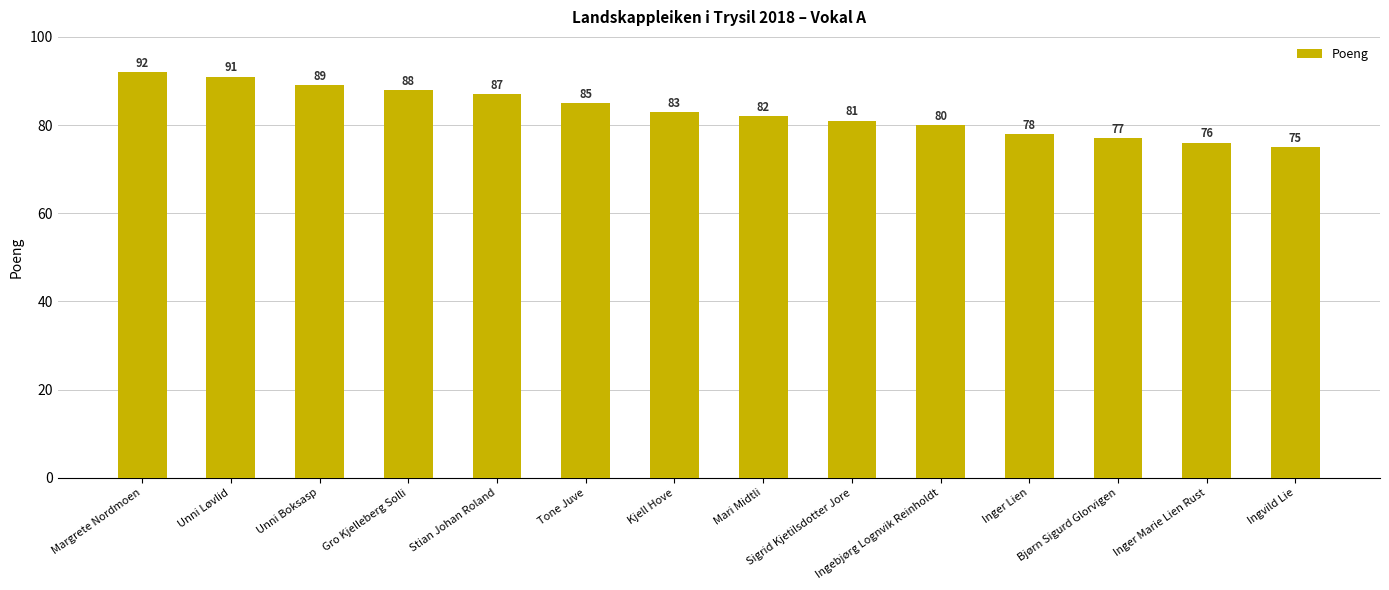

Does the chart contain any negative values?

No